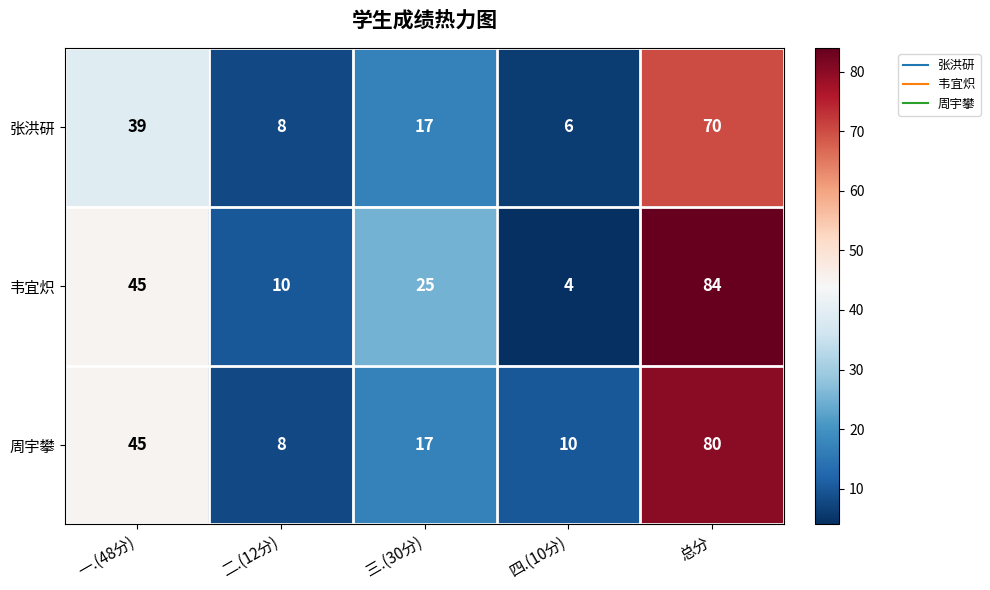

Rank the series by their average value, from lowest to highest.

张洪研, 周宇攀, 韦宜炽